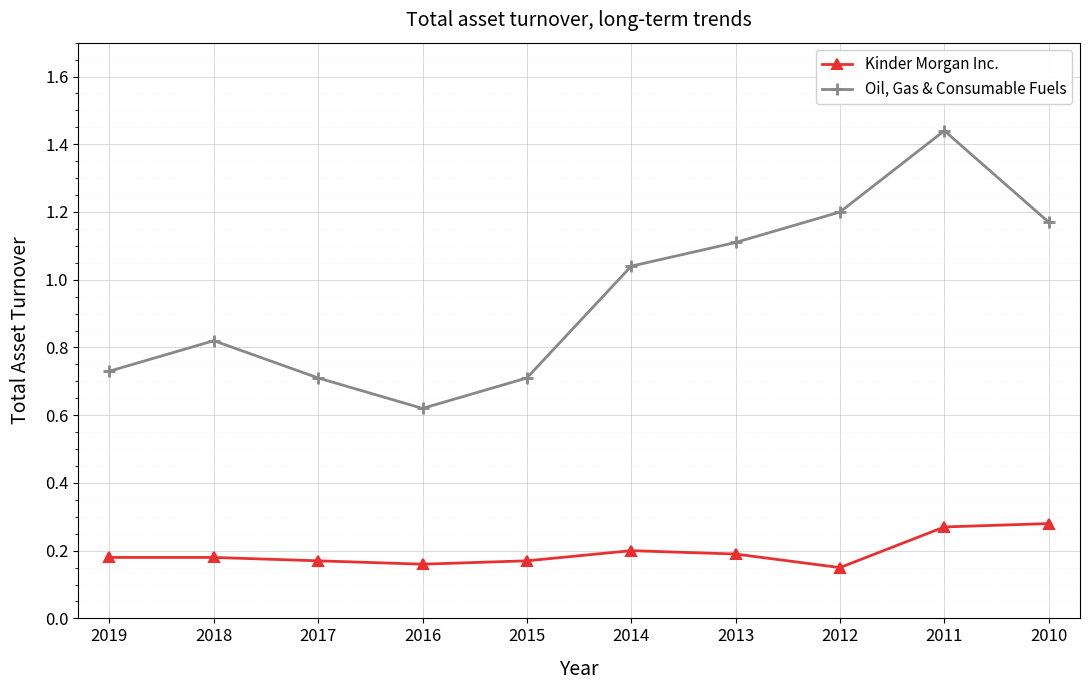

List the series in order of their overall mean, lowest first.

Kinder Morgan Inc., Oil, Gas & Consumable Fuels